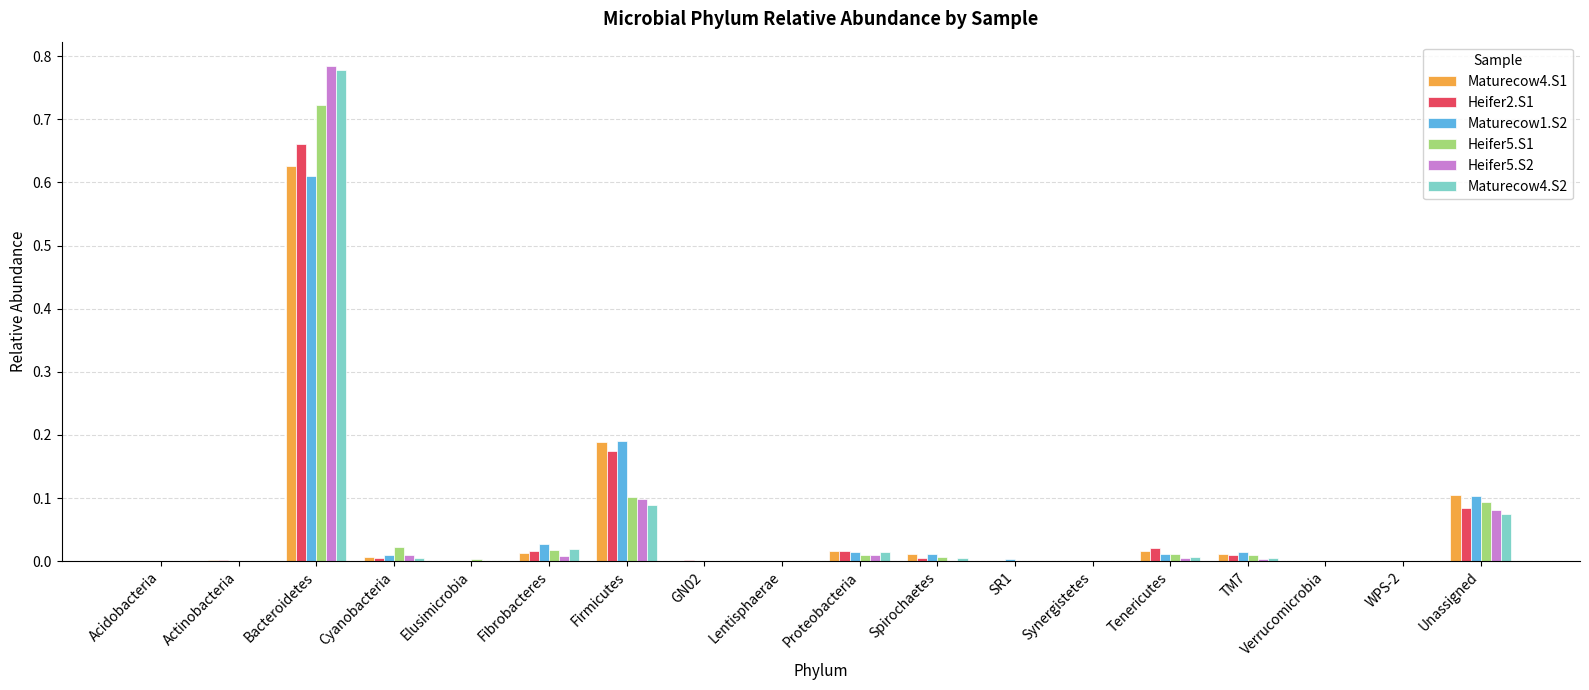

Which series changed the most between Fibrobacteres and TM7?

Maturecow4.S2